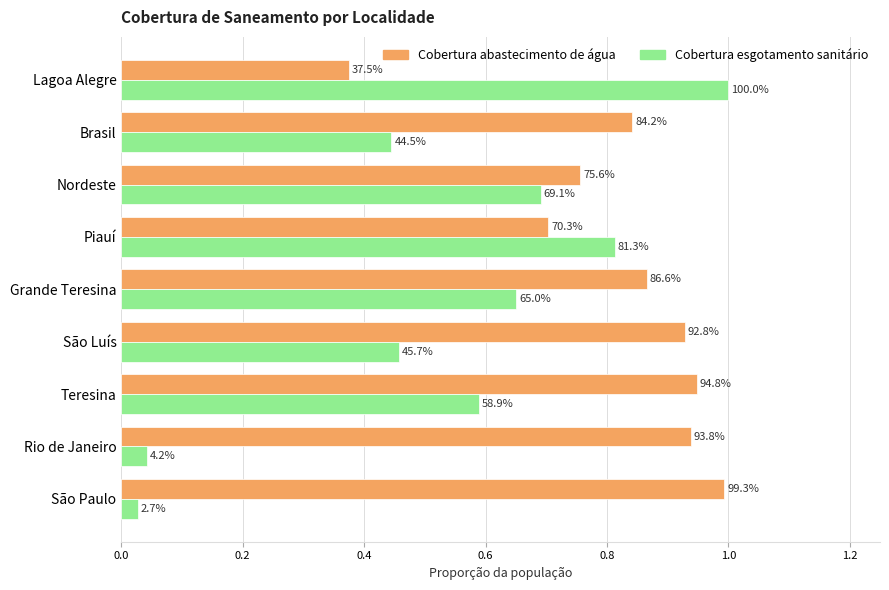

What are all the series names shown in the legend?

Cobertura abastecimento de água, Cobertura esgotamento sanitário